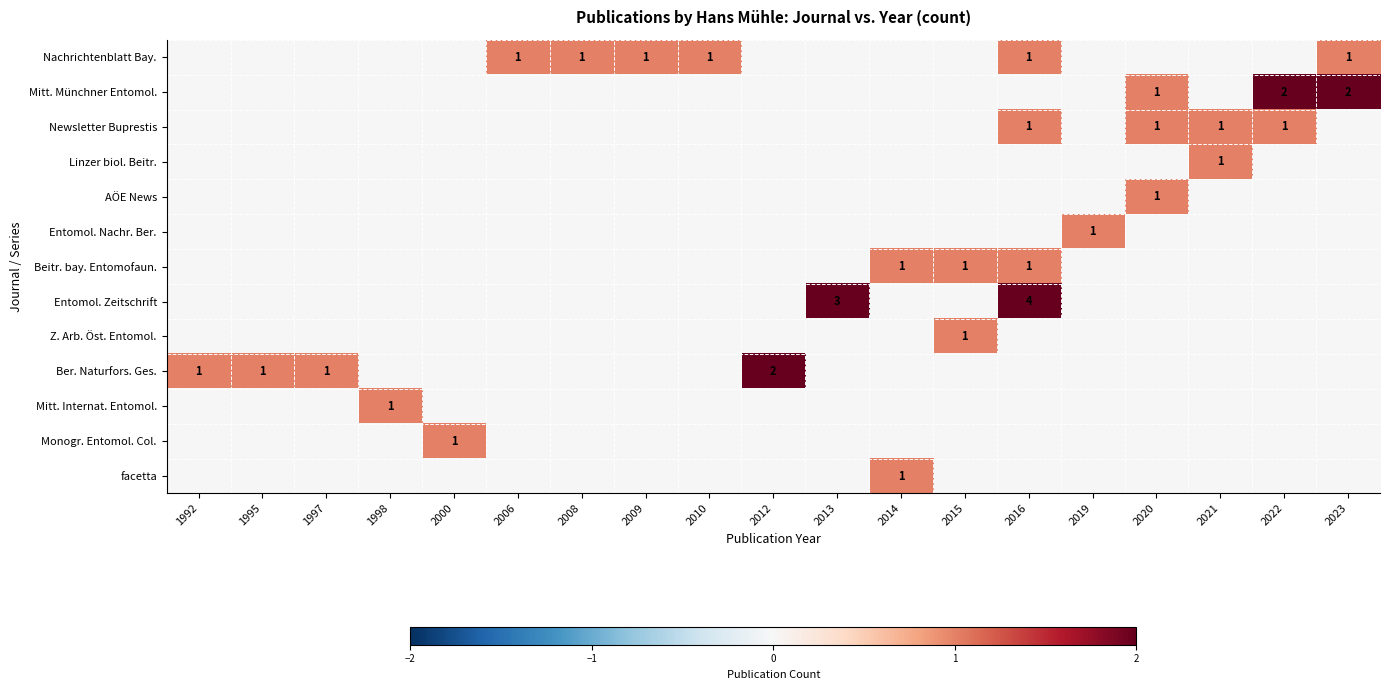

At which category does the chart reach its minimum across all series?

1992